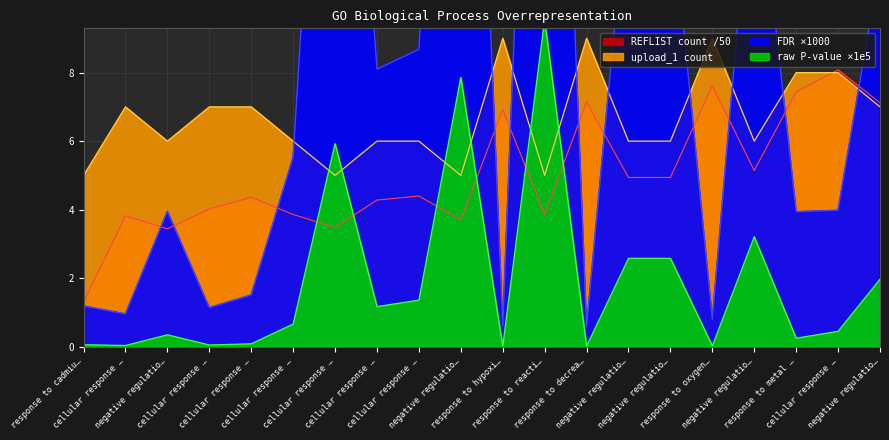

What is the approximate value of REFLIST count at negative regulatio…?

3.7